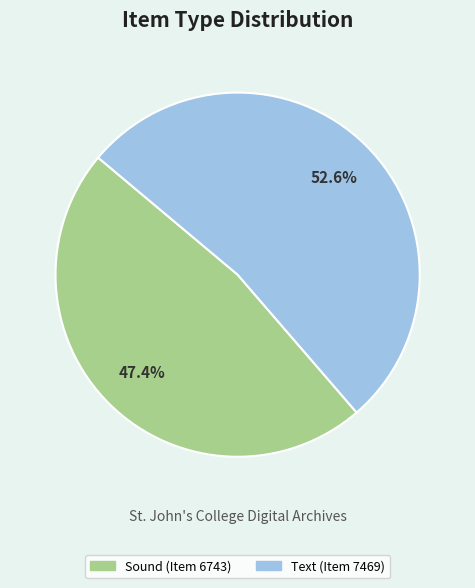

Is there a majority slice in this chart?

Yes